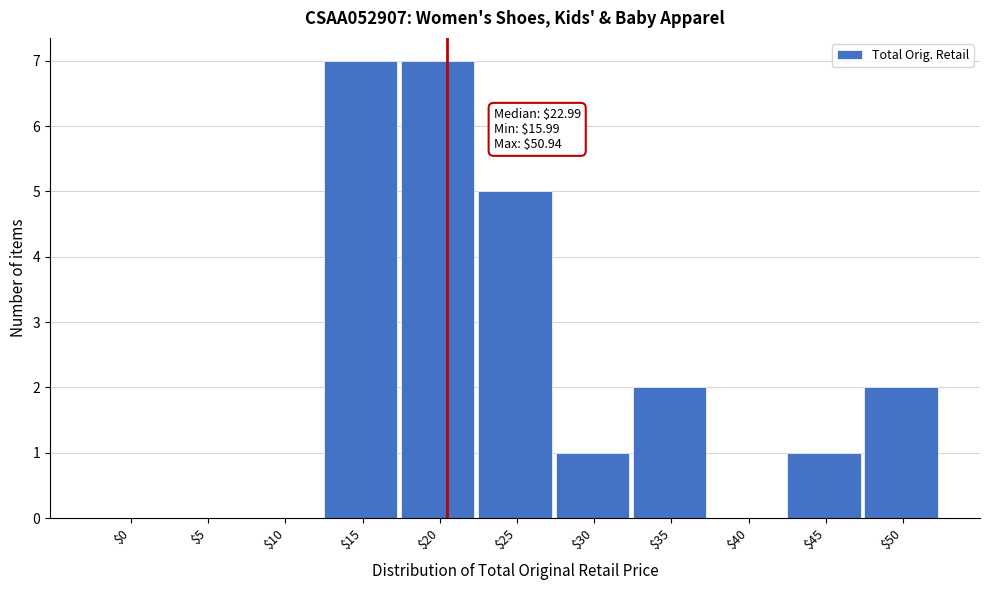

What is the greatest value displayed?

7